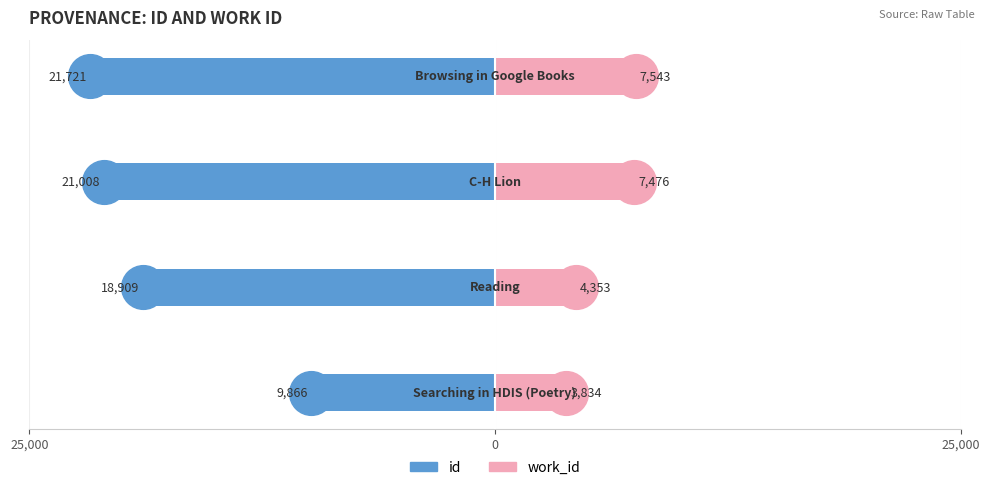

Between 25,000 and 3, which series saw the biggest shift?

id